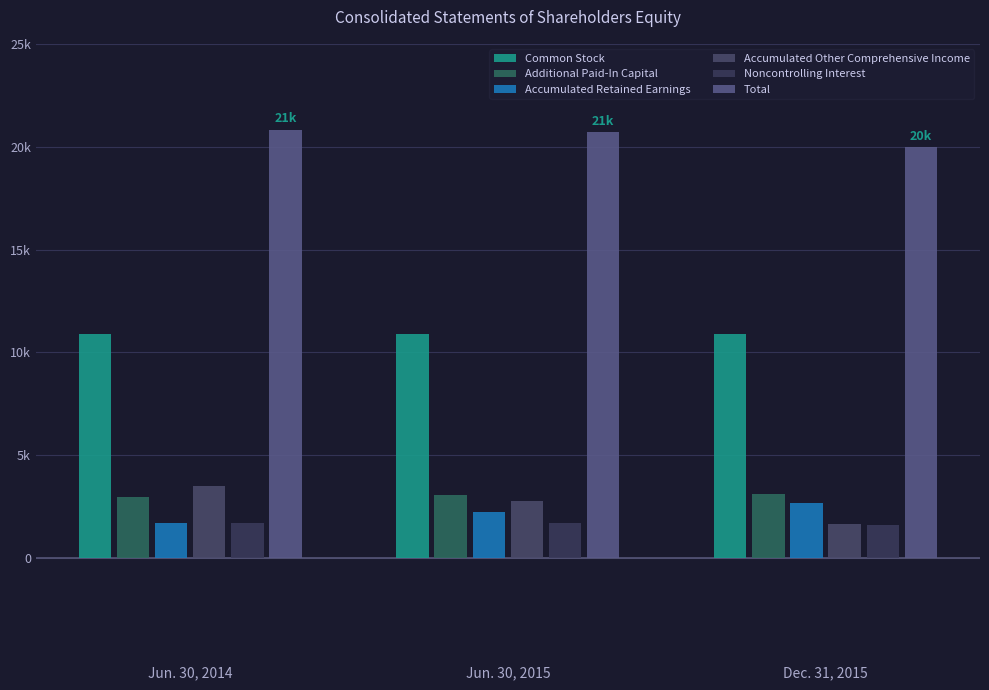

List the labels in order of Common Stock value, smallest first.

Jun. 30, 2014, Jun. 30, 2015, Dec. 31, 2015